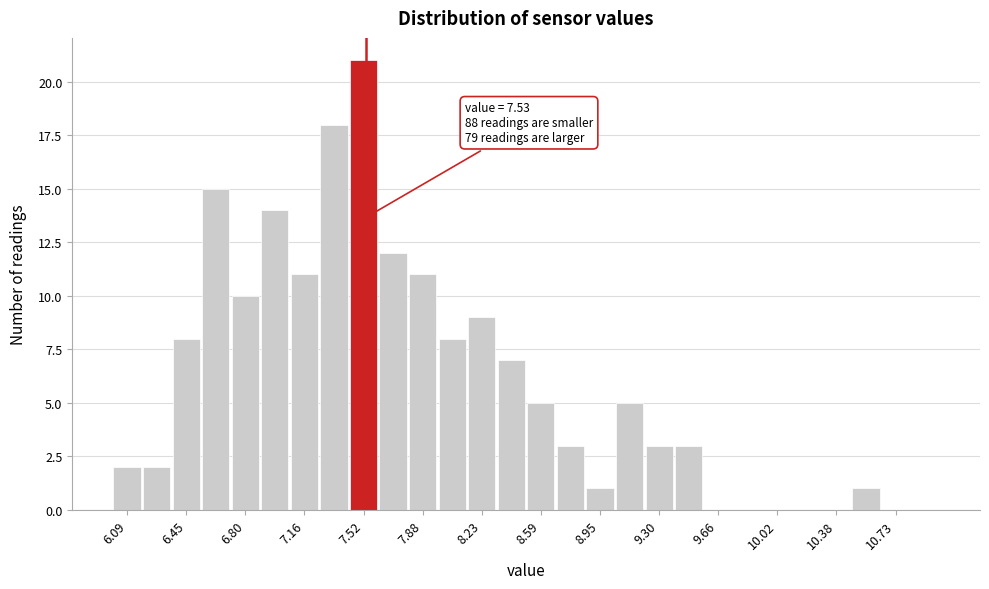

Around what value on the x-axis is the tallest bar? Give the approximate position of its centre, as read against the axis.

7.50